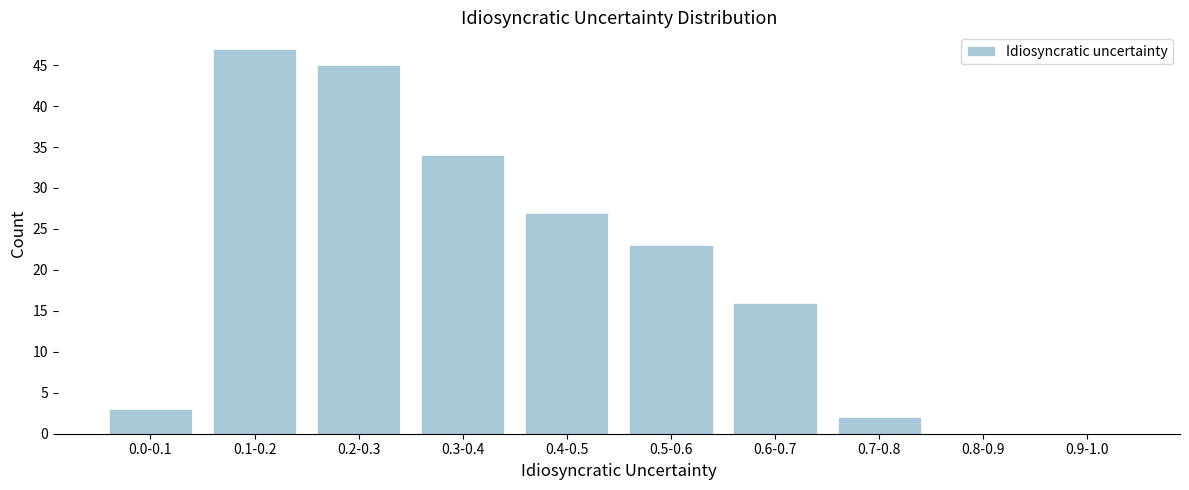

Reading left to right, list all the values displayed in this chart.

0.0-0.1=3	0.1-0.2=47	0.2-0.3=45	0.3-0.4=34	0.4-0.5=27	0.5-0.6=23	0.6-0.7=16	0.7-0.8=2	0.8-0.9=0	0.9-1.0=0